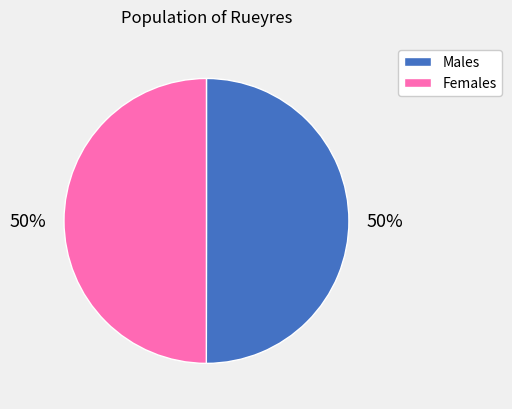

Is the sum of Males and Females greater than half?

Yes